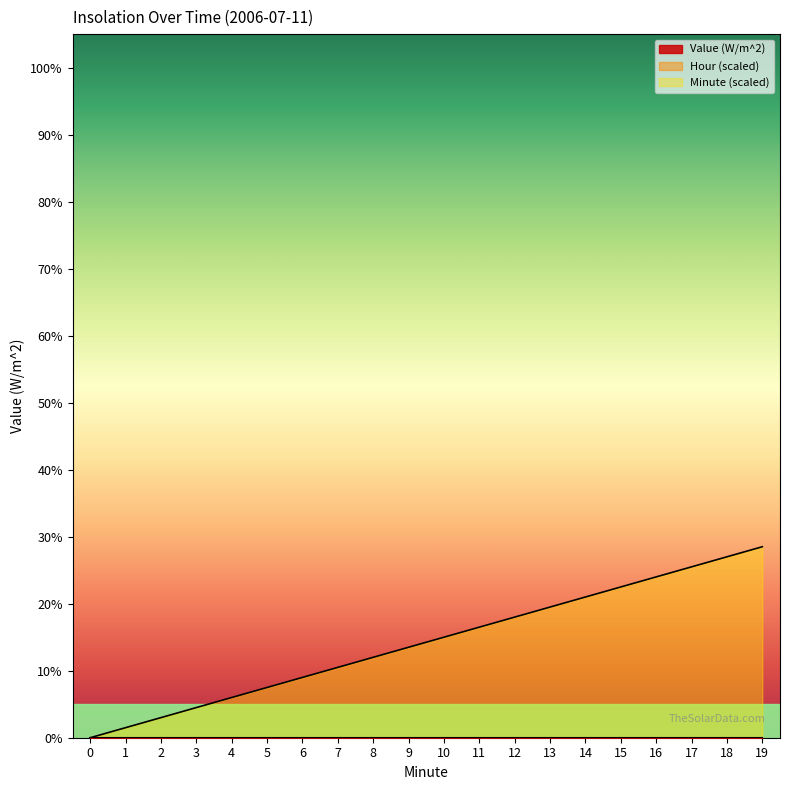

Is the value of Value (W/m^2) at 15 greater than the value of Minute at 1?

No